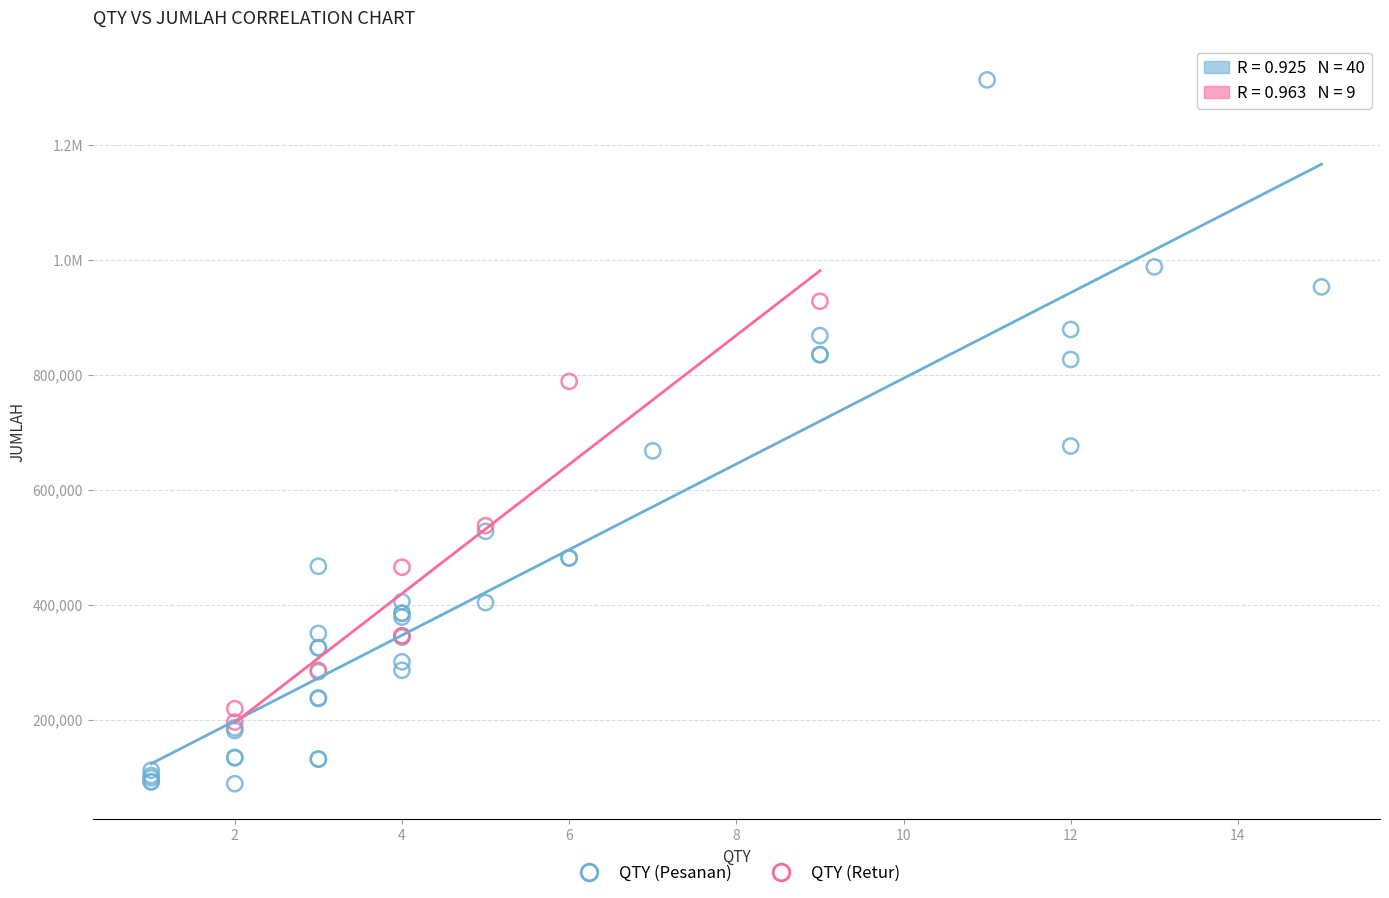

What are all the series names shown in the legend?

QTY (Pesanan), QTY (Retur)